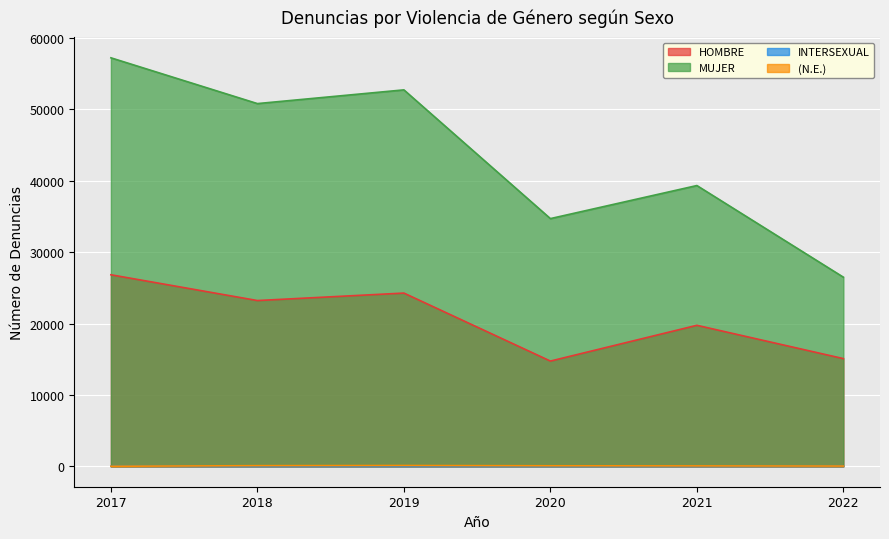

The MUJER series shows 37502 at 2017. True or false?

False